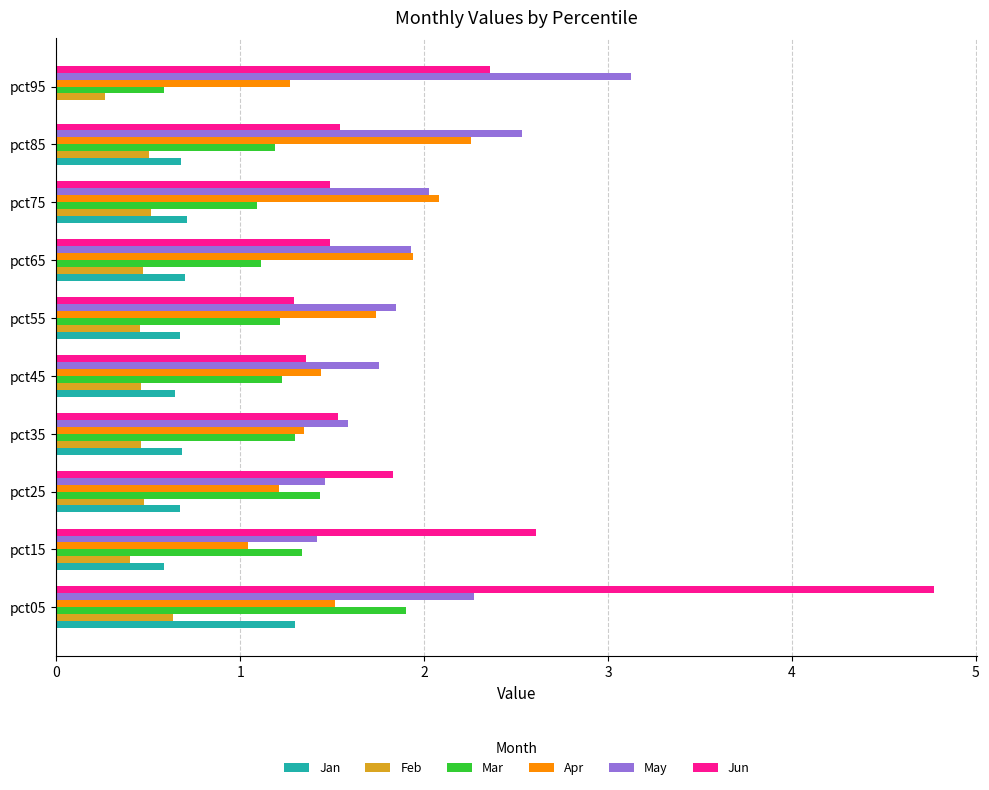

What are all the series names shown in the legend?

Jan, Feb, Mar, Apr, May, Jun